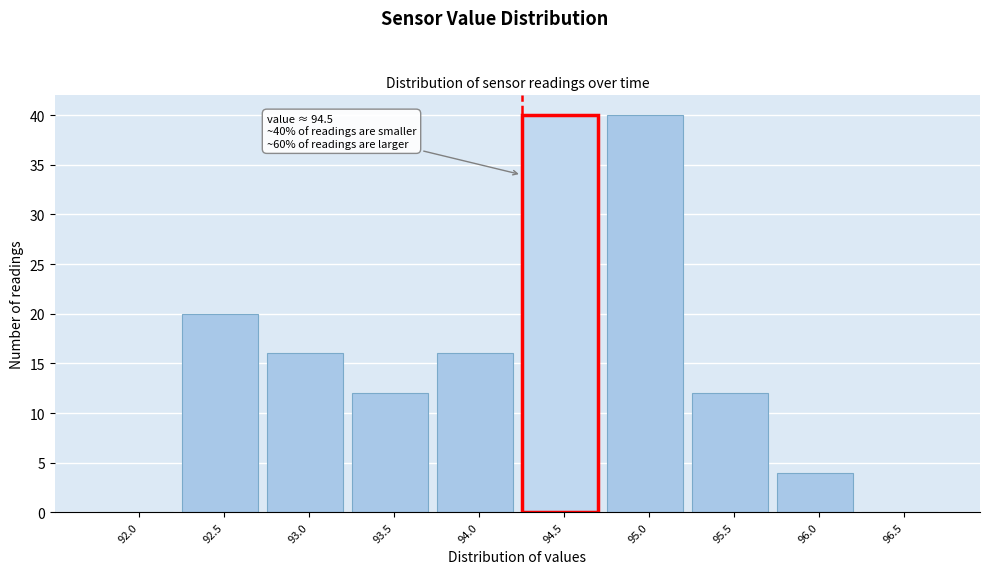

Reading right to left, transcribe all the data shown in this chart.

96.5=0	96.0=4	95.5=12	95.0=40	94.5=40	94.0=16	93.5=12	93.0=16	92.5=20	92.0=0